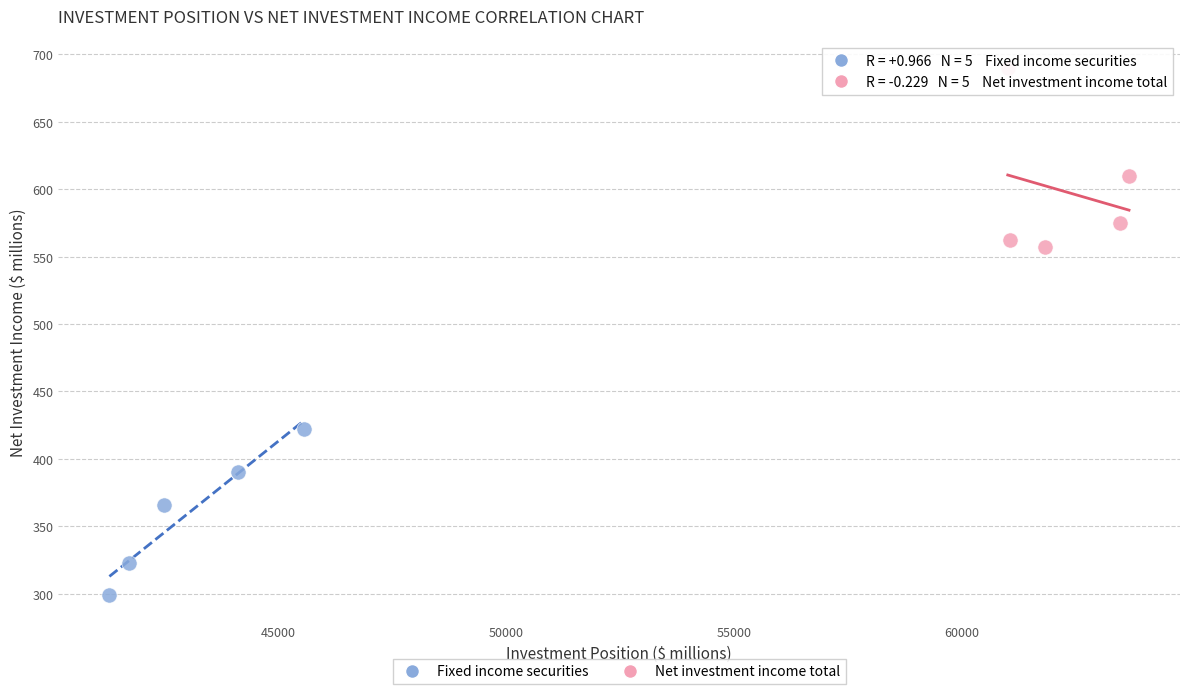

What are all the series names shown in the legend?

Fixed income securities, Net investment income total